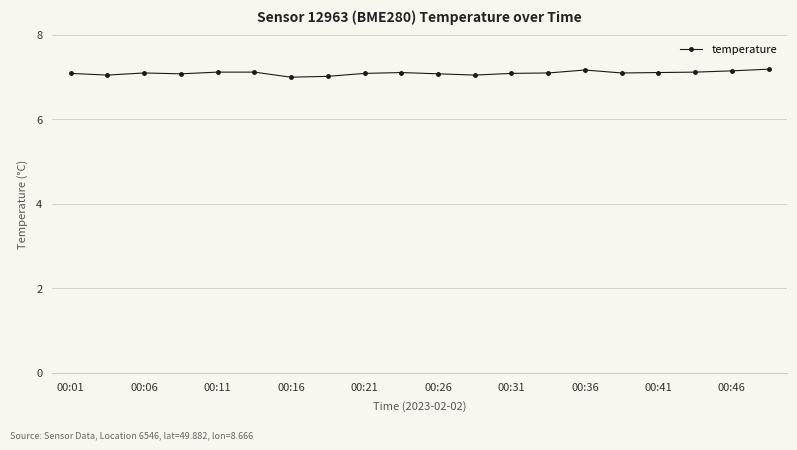

What is the average value?

7.1